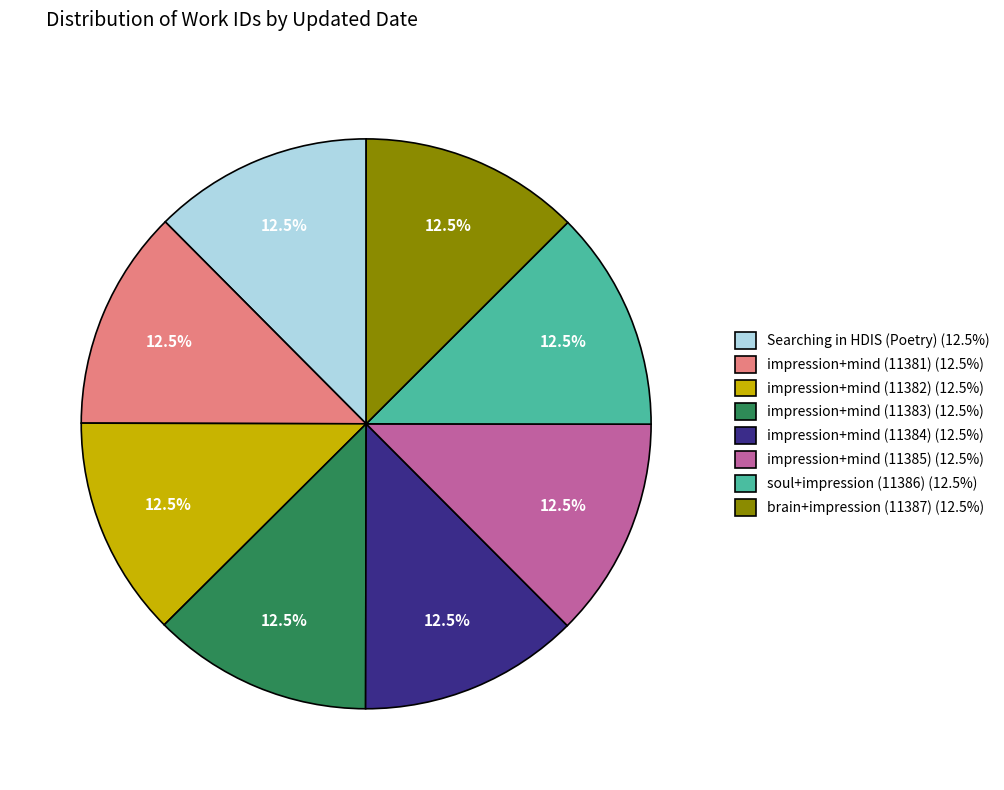

How many segments does this pie chart have?

8